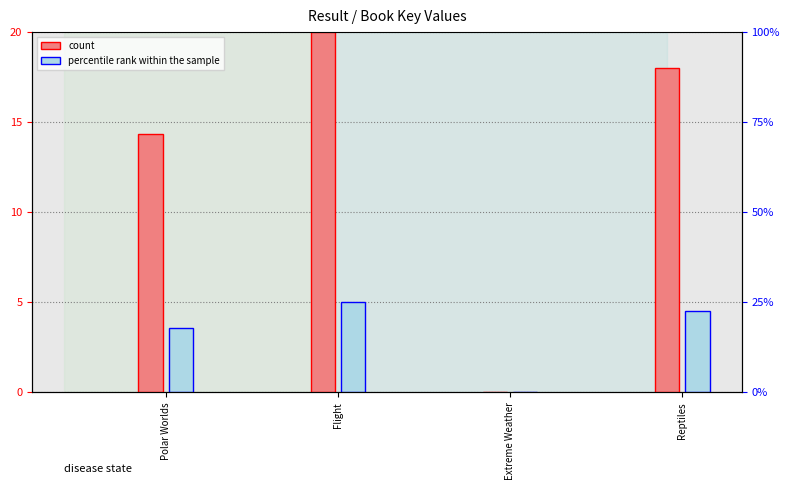

What is the value of the count bar at the 1st from the left?

14.3